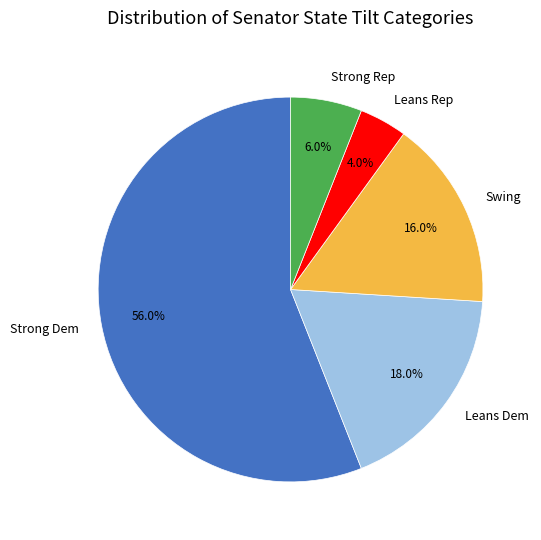

How many segments does this pie chart have?

5